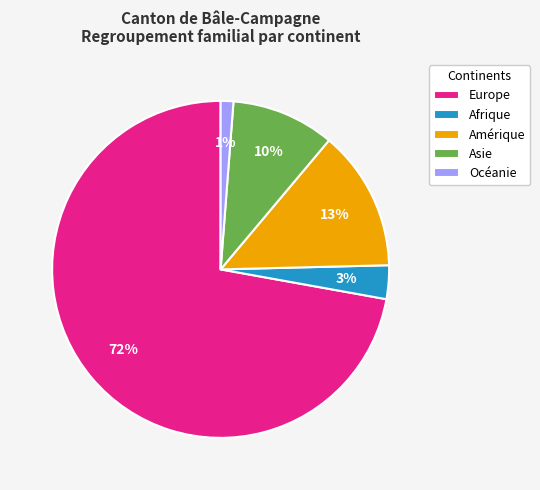

Do Asie and Amérique together represent more than half of the pie?

No